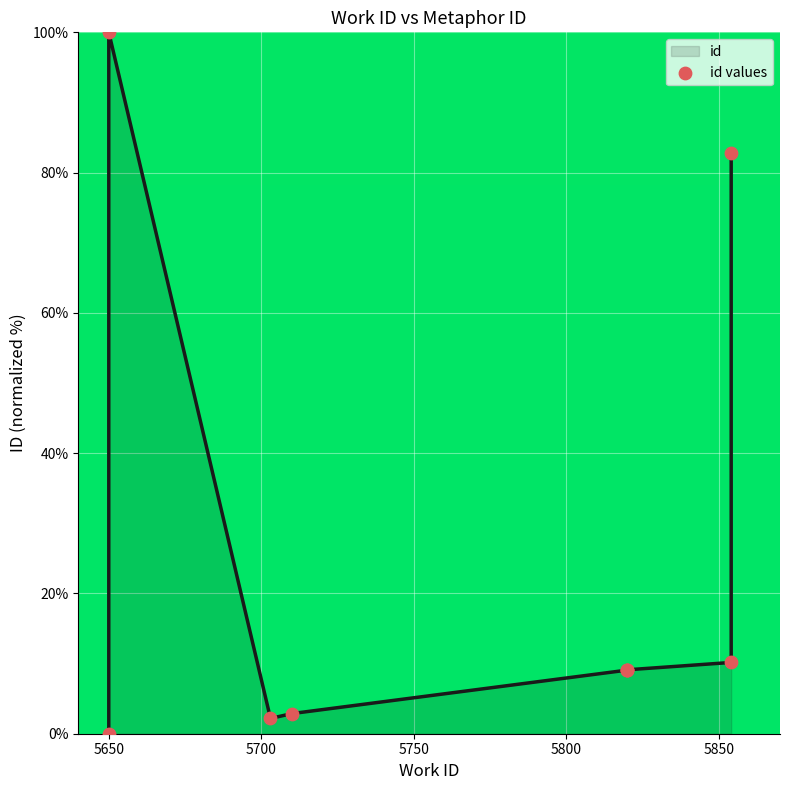

What are all the series names shown in the legend?

id, id values